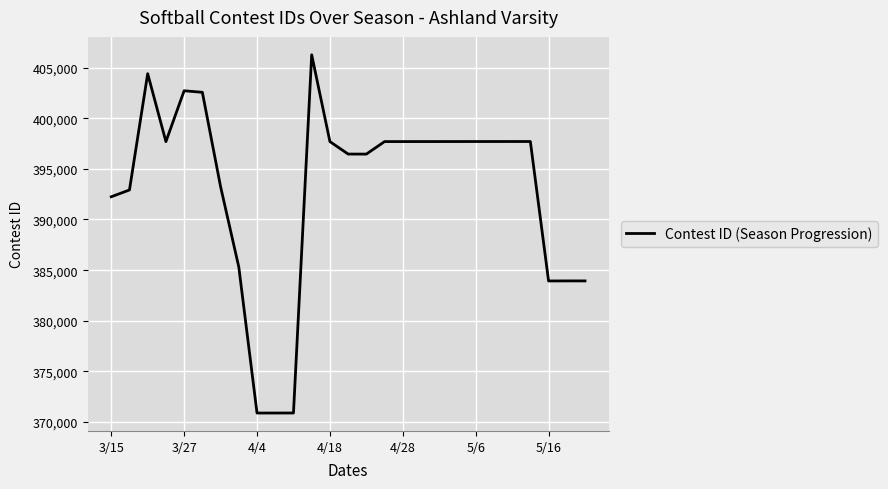

What is the maximum value shown in the chart?

406258